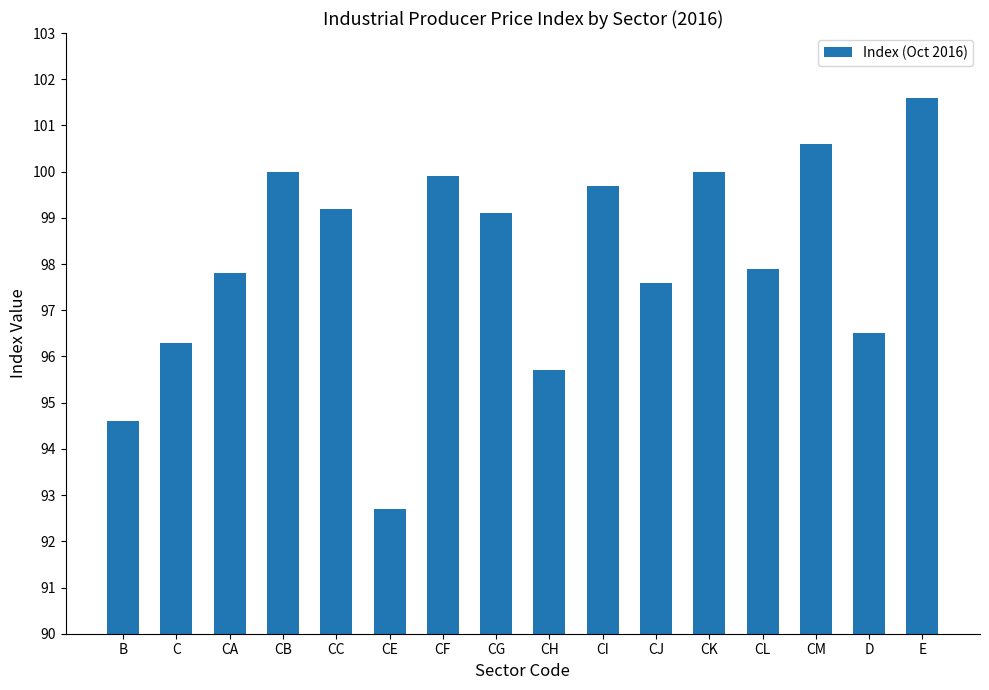

What position from the left is C?

2